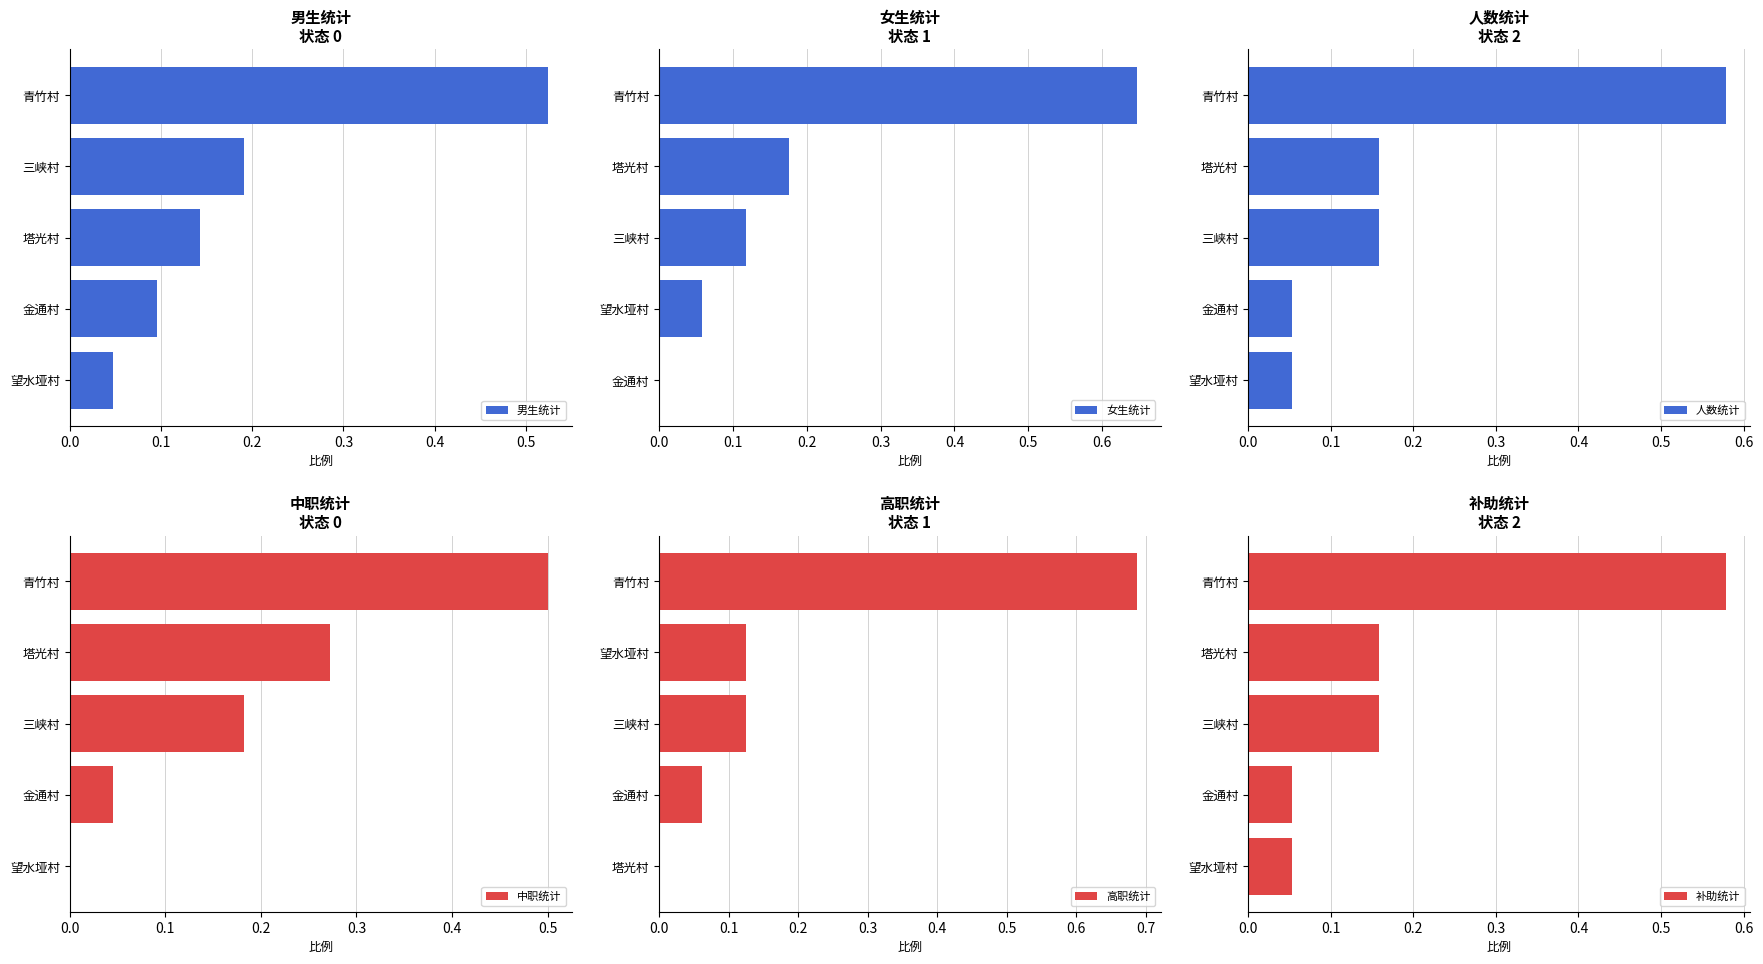

What is the sum of all 人数统计 values?

1.0